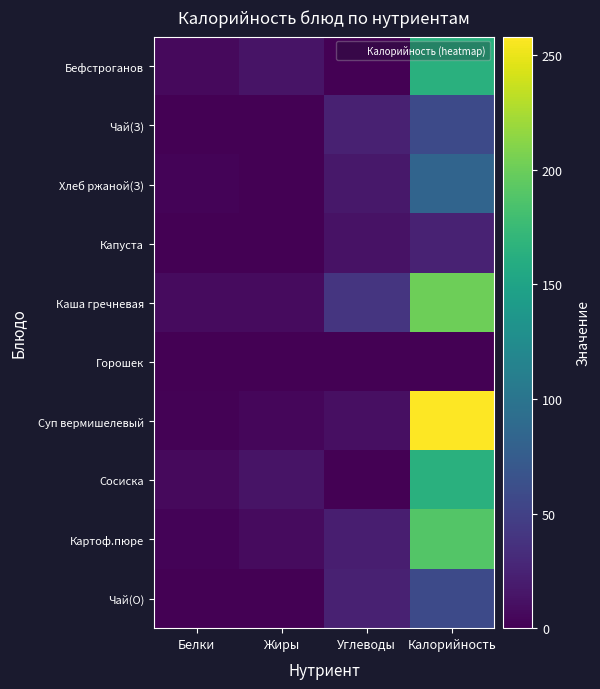

Which series has the largest range (max minus min)?

Суп вермишелевый